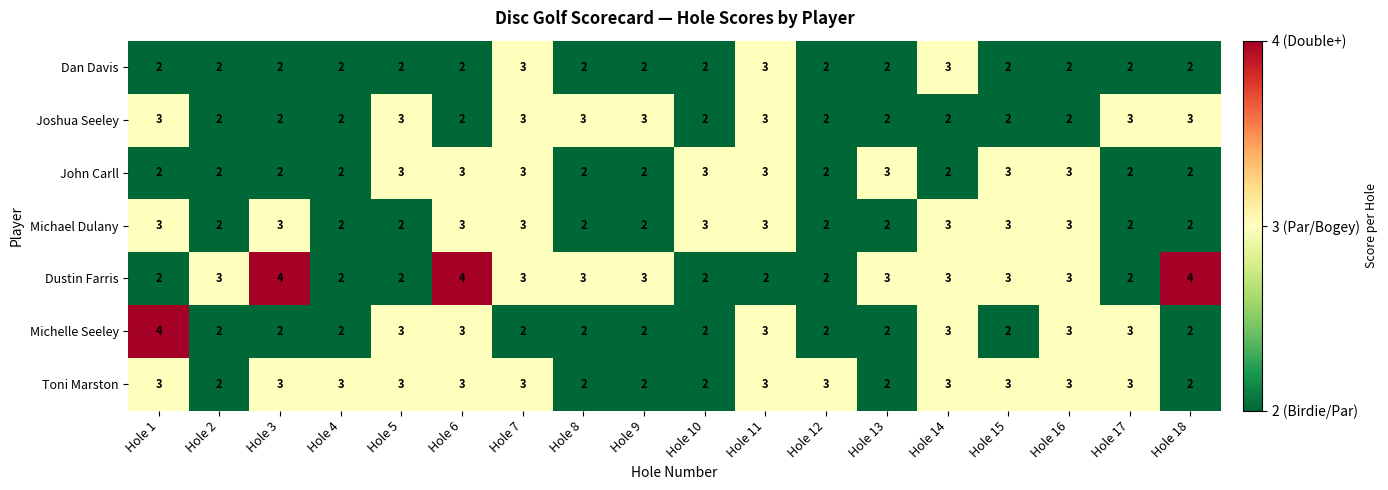

The Michael Dulany series shows 1 at Hole 9. True or false?

False